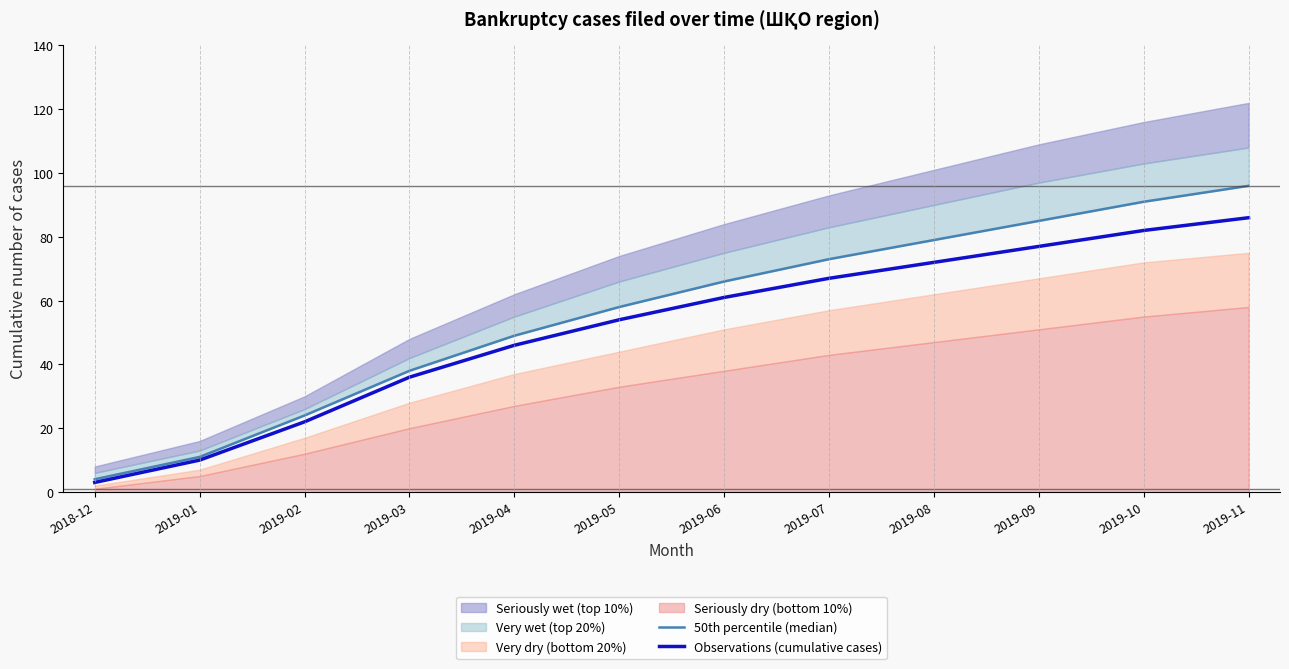

Is it true that Observations (cumulative cases) equals 23 at 2019-10?

False